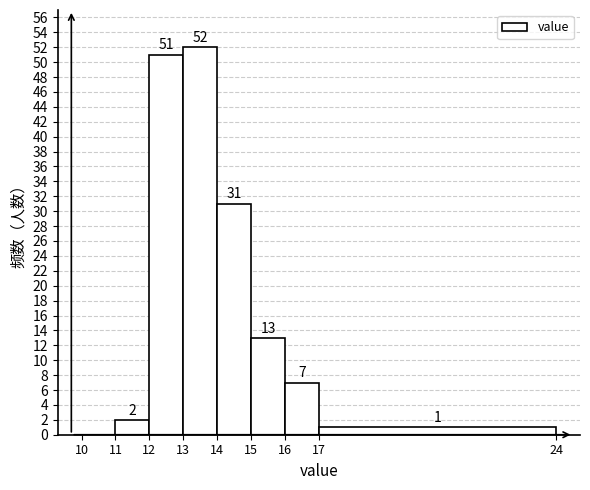

Over which range of the x-axis is the bar tallest?

13 to 14